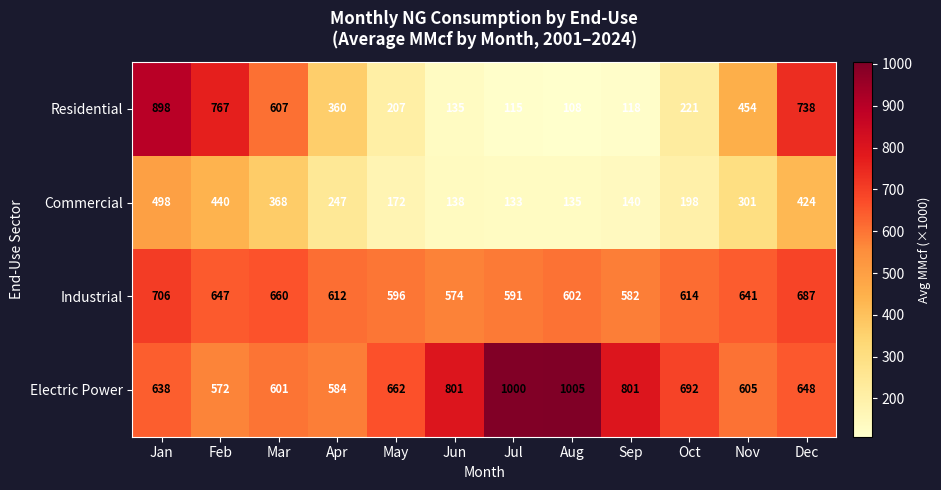

The value of Electric Power at Jan is 388. True or false?

False